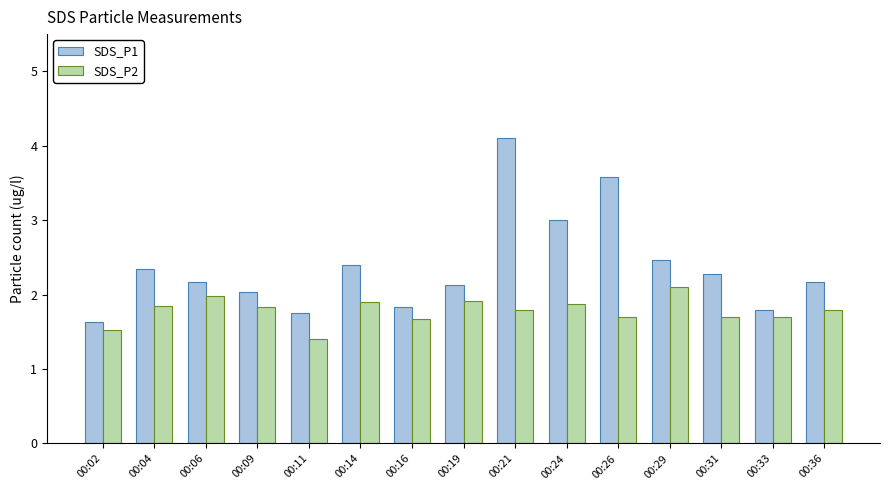

Between 00:26 and 00:29, which series saw the biggest shift?

SDS_P1